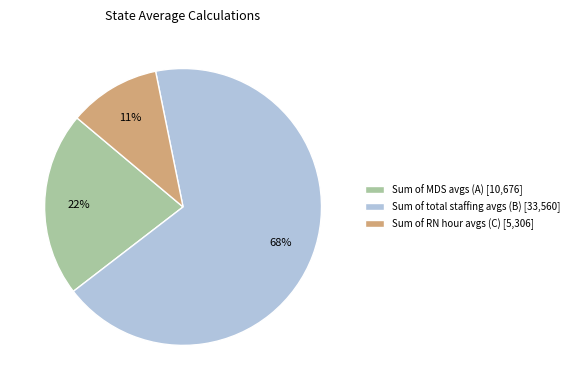

To the nearest percent, what percentage of the pie is Sum of RN hour avgs (C) [5,306]?

11%